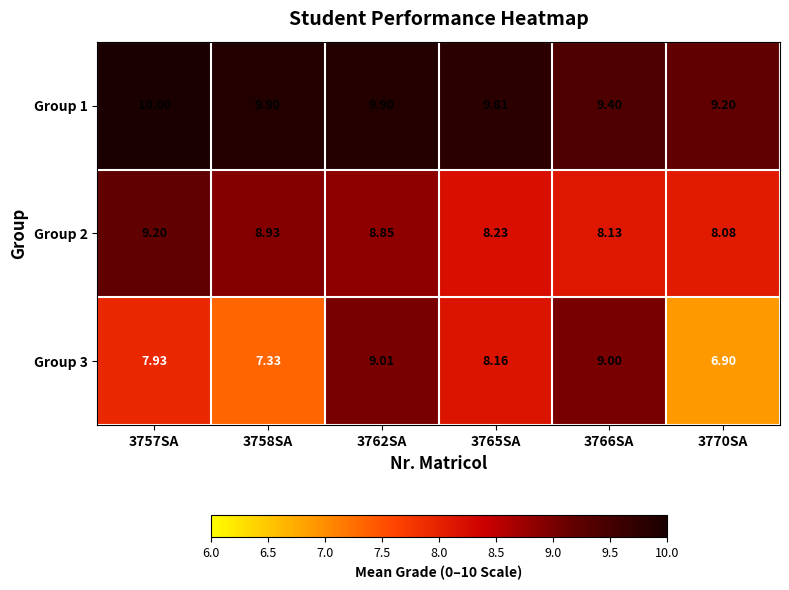

Count the number of categories in the chart.

6